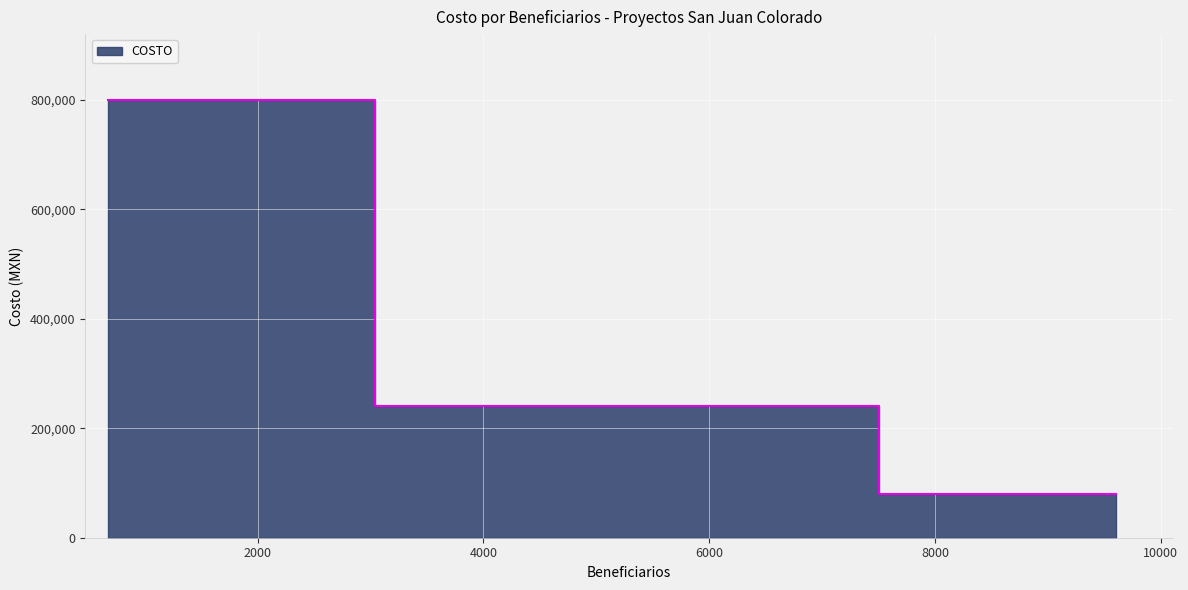

What is the difference between the maximum and minimum values?

720000